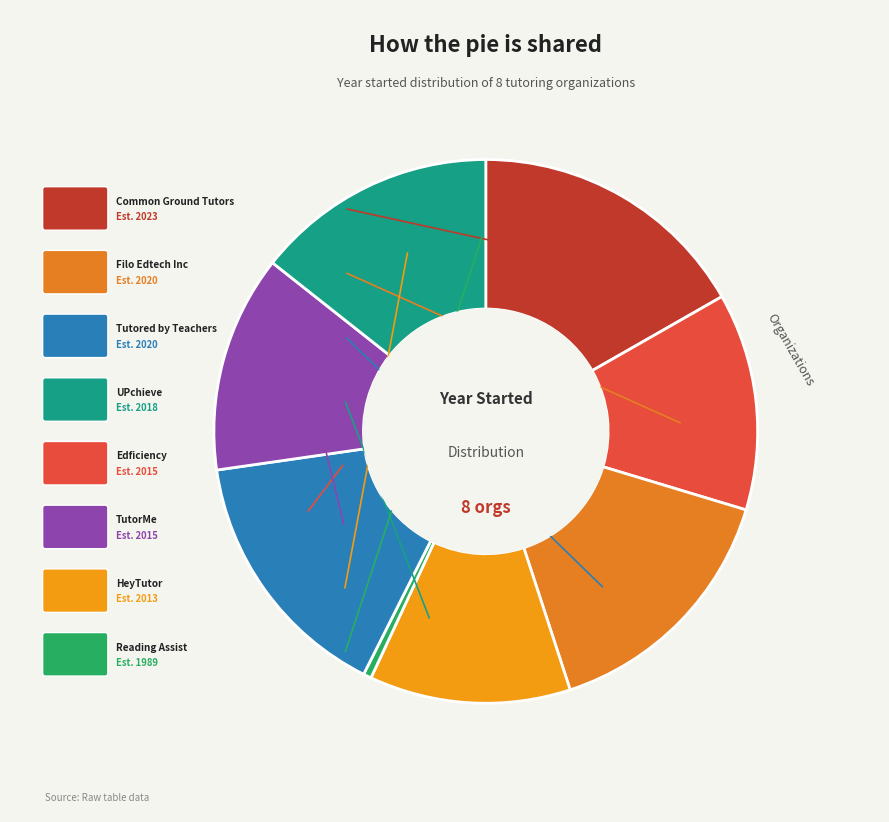

Which slice is the smallest?

Reading Assist